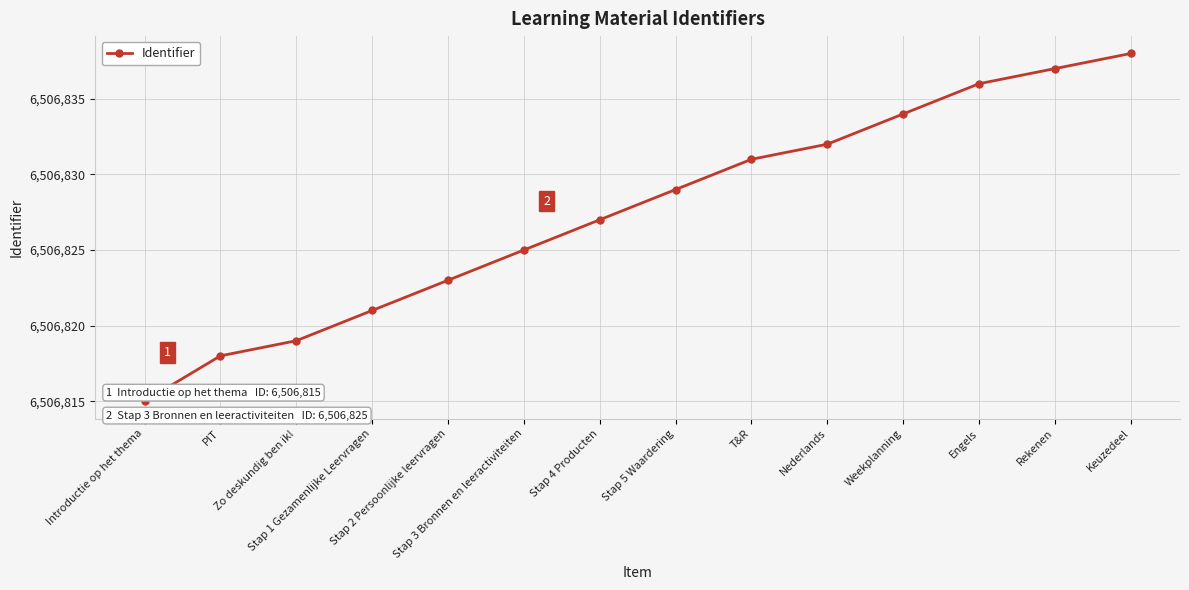

Is this an area chart (filled region under the line)?

No